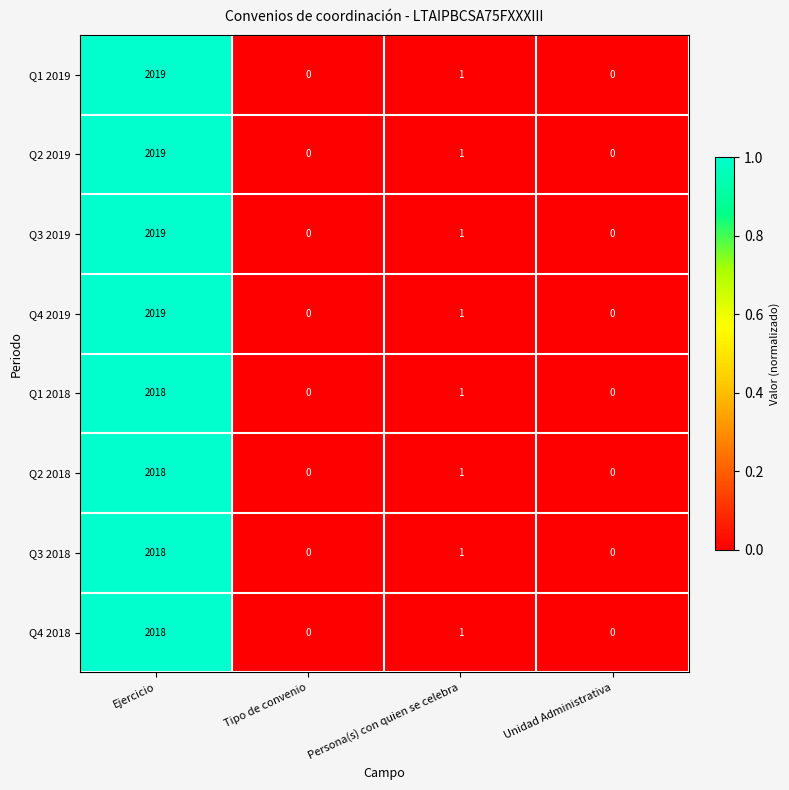

Is the value of Q2 2019 at Ejercicio greater than the value of Q2 2018 at Unidad Administrativa?

Yes